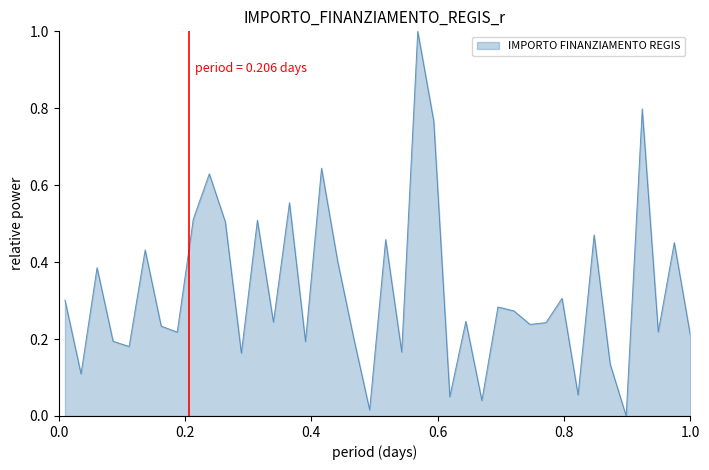

What is the greatest value displayed?

1.0